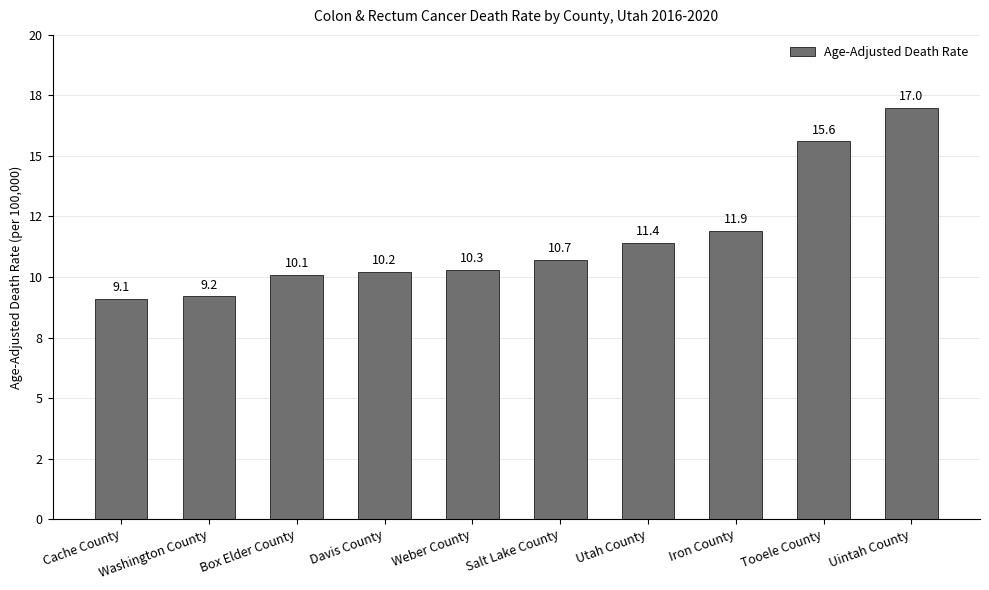

The chart shows a value of 3.7 at Weber County. True or false?

False